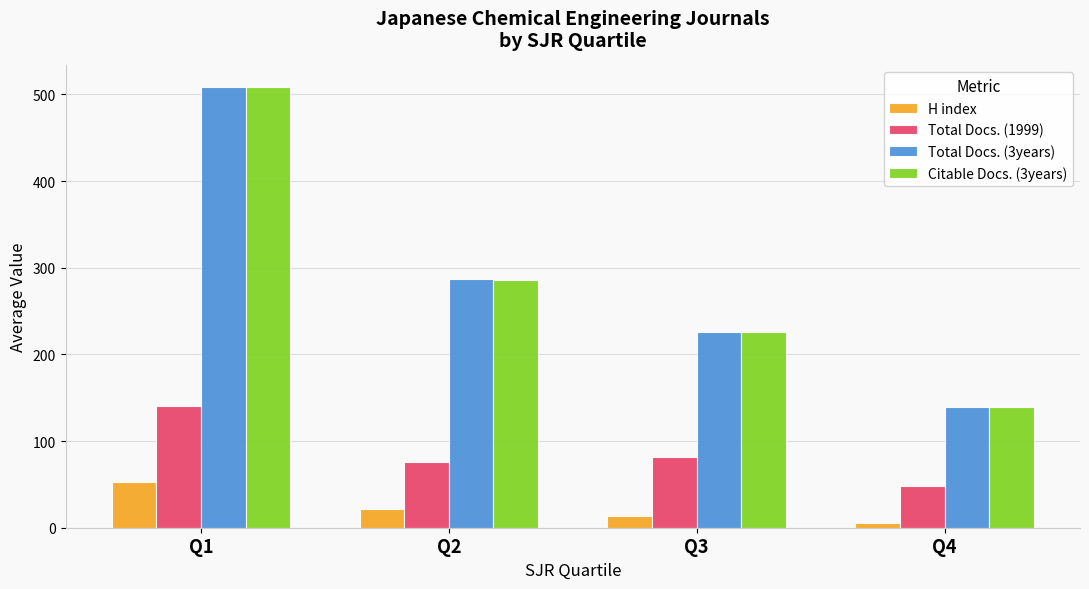

The value of Total Docs. (1999) at Q1 is 140.0. True or false?

True